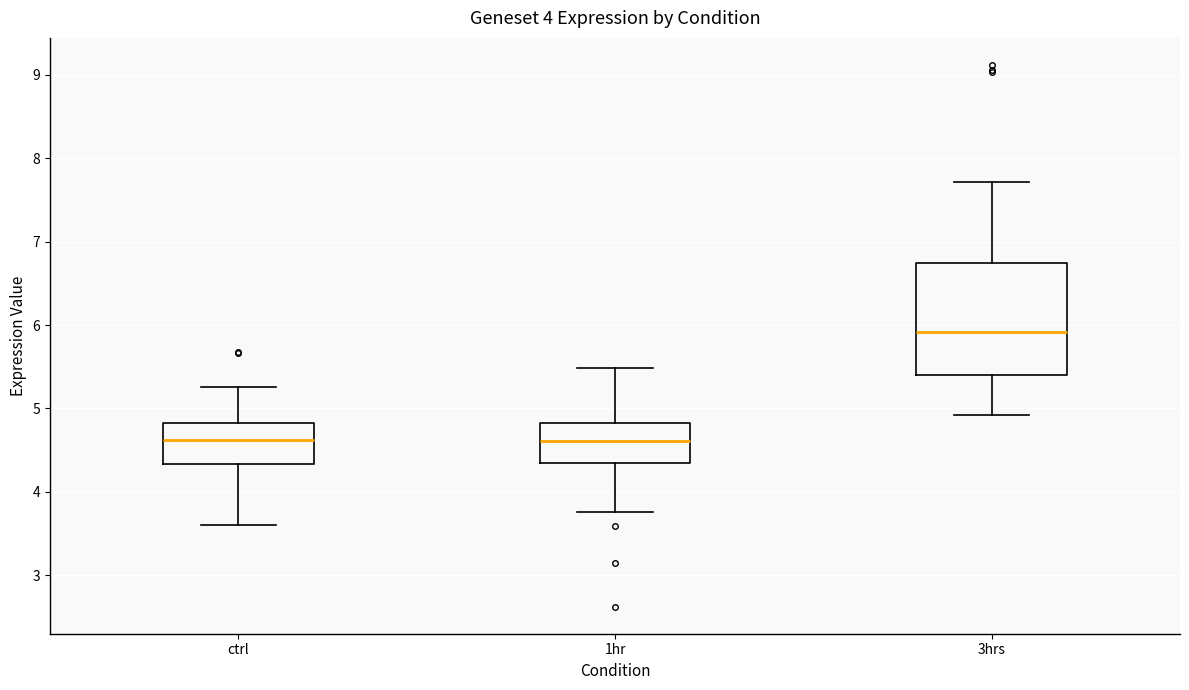

Reading left to right, read every box against the y-axis: the position of its median line, the range the box covers, and the ends of its whiskers. The values are not printed on the chart, so give them approximately, as read against the axis.

ctrl: median 4.6, box 4.3 to 4.8, whiskers 3.6 to 5.3
1hr: median 4.6, box 4.3 to 4.8, whiskers 3.8 to 5.5
3hrs: median 5.9, box 5.4 to 6.7, whiskers 4.9 to 7.7